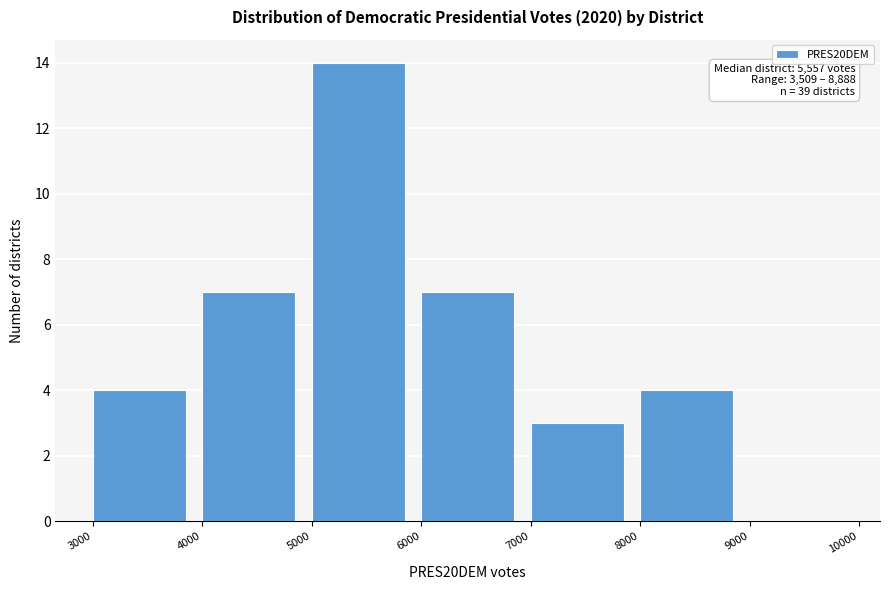

Over which range of the x-axis is the bar tallest?

5000 to 6000